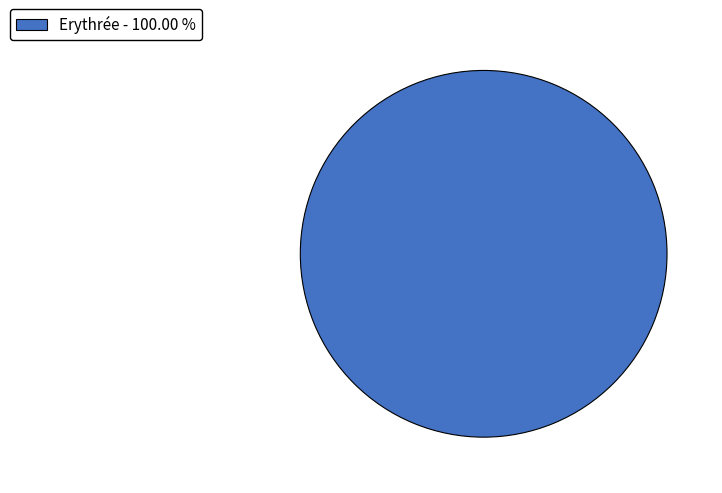

Rank the categories by value from highest to lowest.

Erythrée - 100.00 %